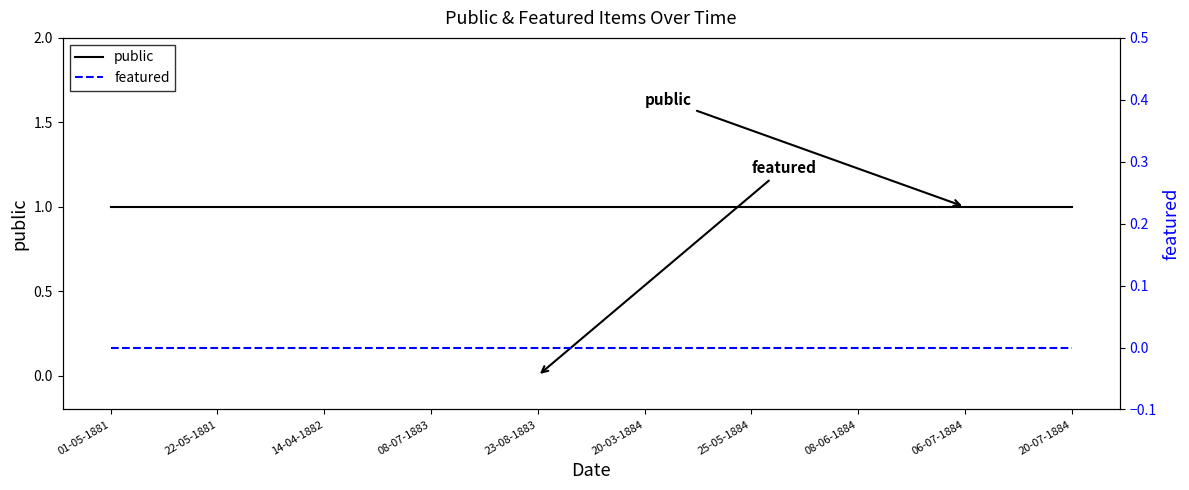

True or false: featured has more than 0 interior local peaks.

False